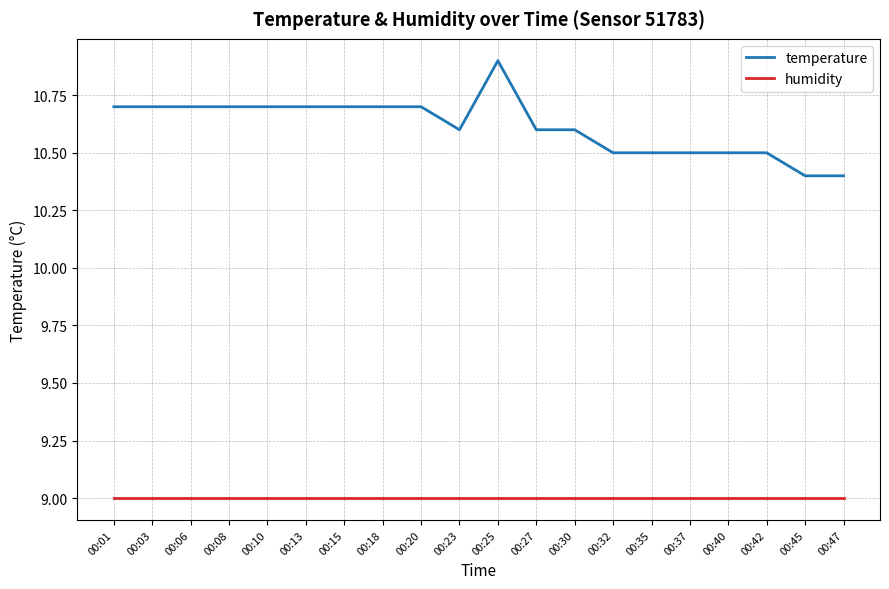

What is the maximum value for temperature?

10.9